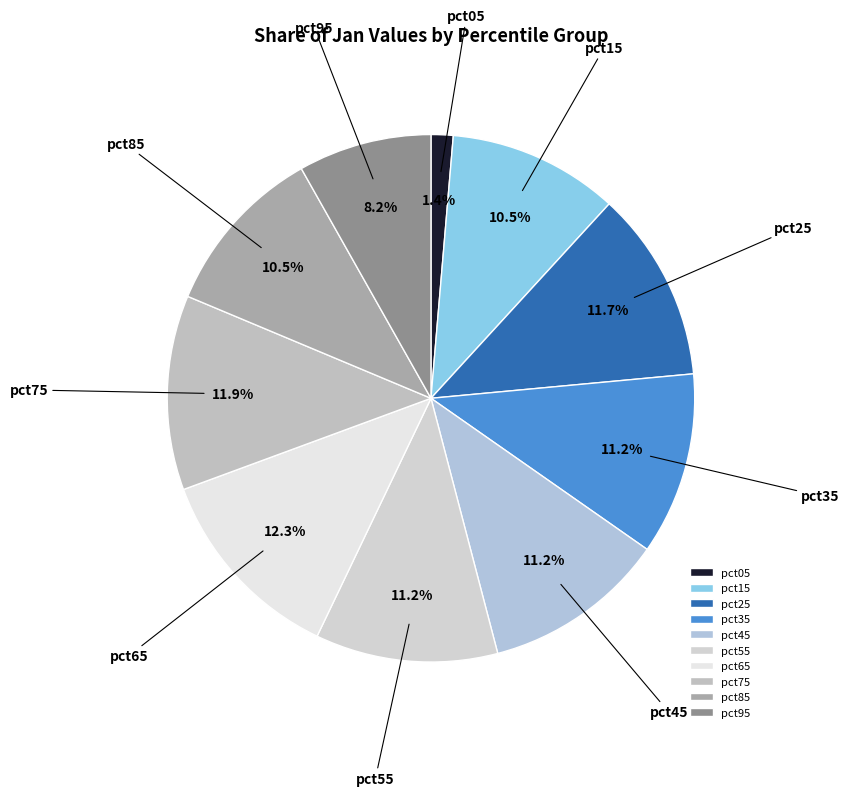

Which slice is the smallest?

pct05